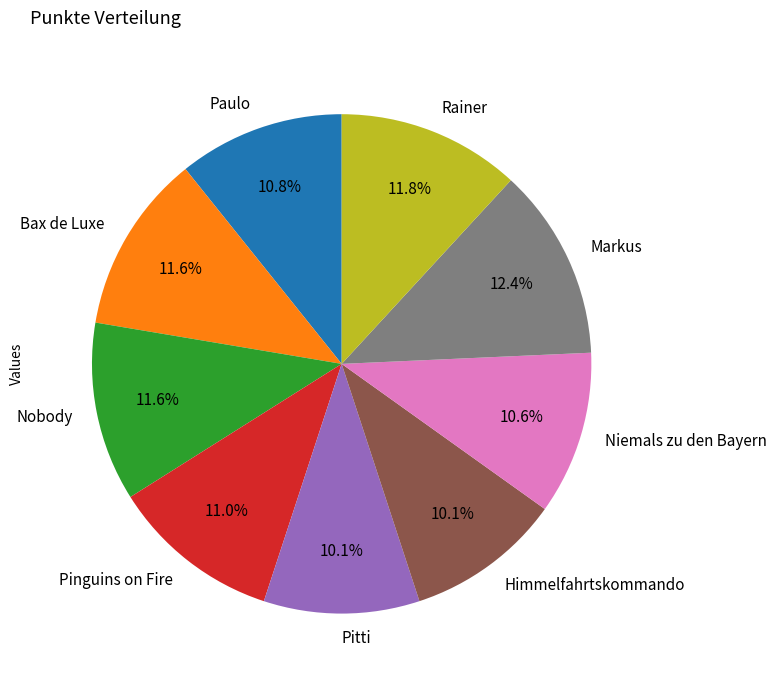

What percentage do Markus and Pinguins on Fire together represent?

23.4%